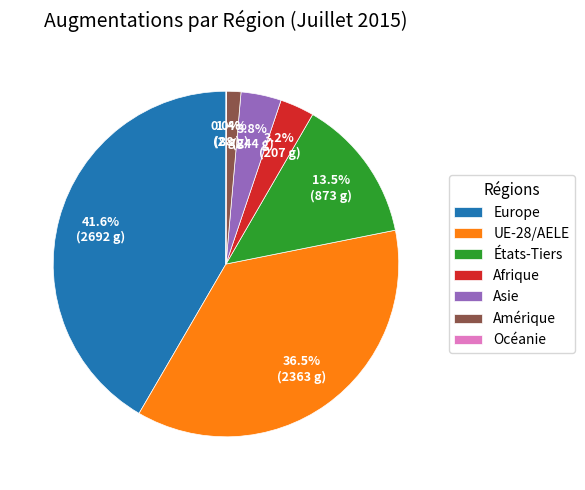

To the nearest percent, what is the average slice percentage?

14%